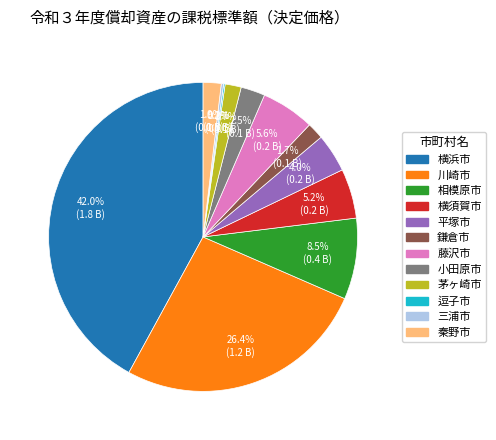

What is the largest slice in the pie chart?

横浜市